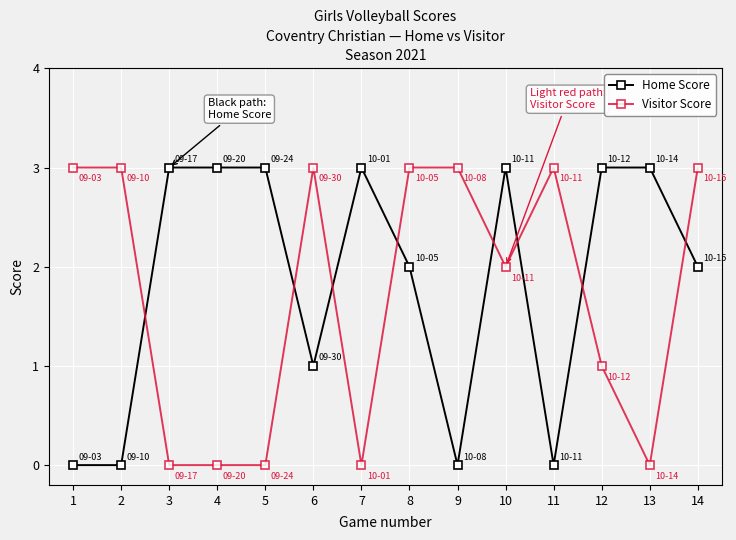

What is the total value across all series at 9?

3